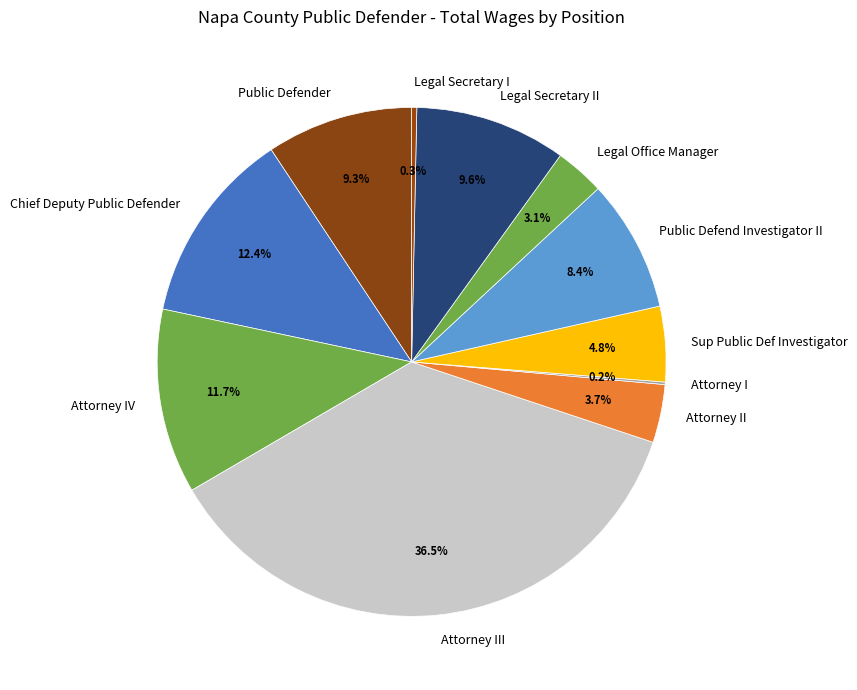

What portion of the pie excludes Legal Secretary II?

90.4%